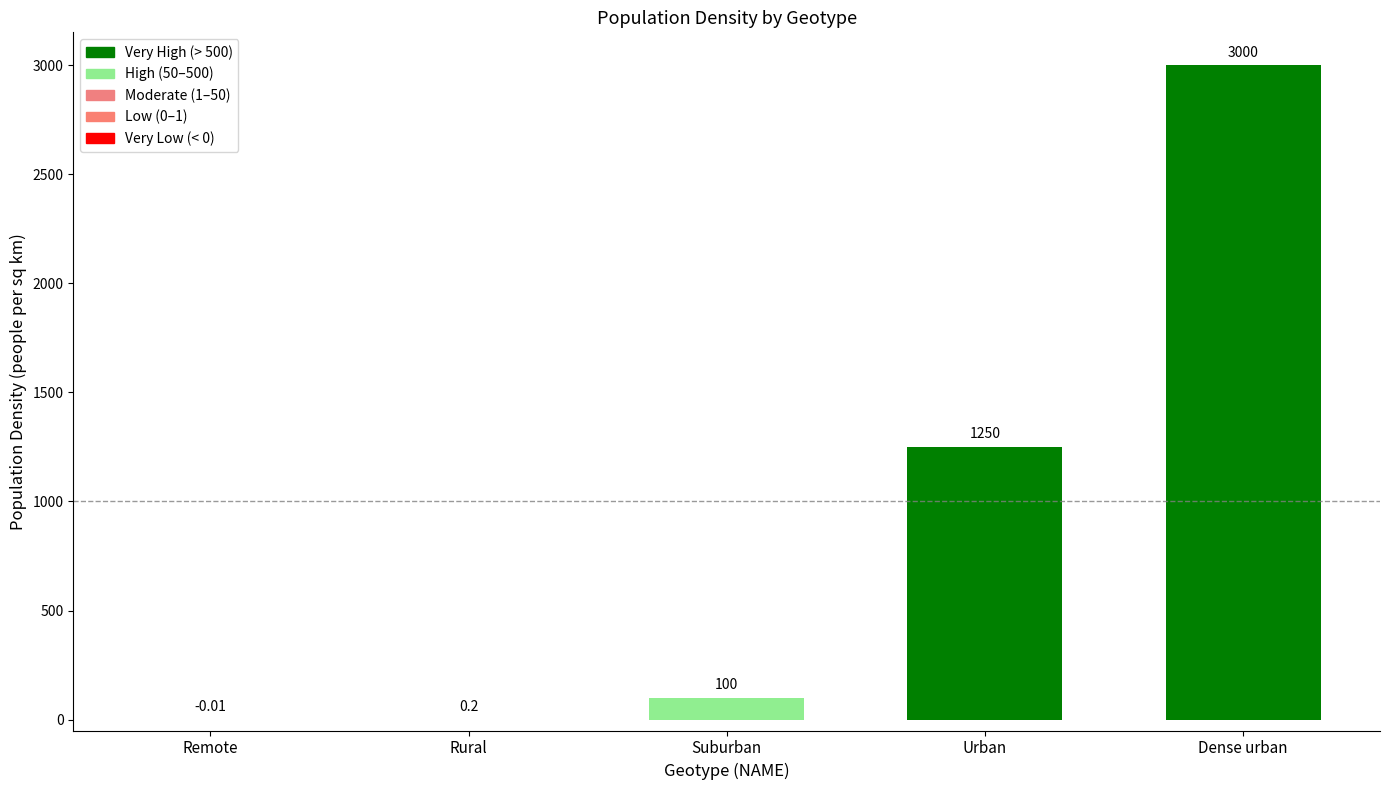

What is the sum of the values at Remote and Urban?

1250.0